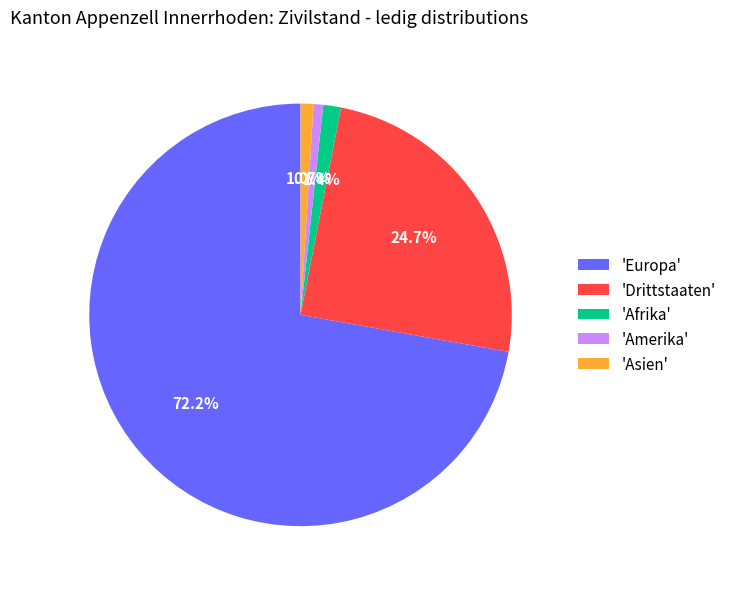

Which slice is the largest?

'Europa'